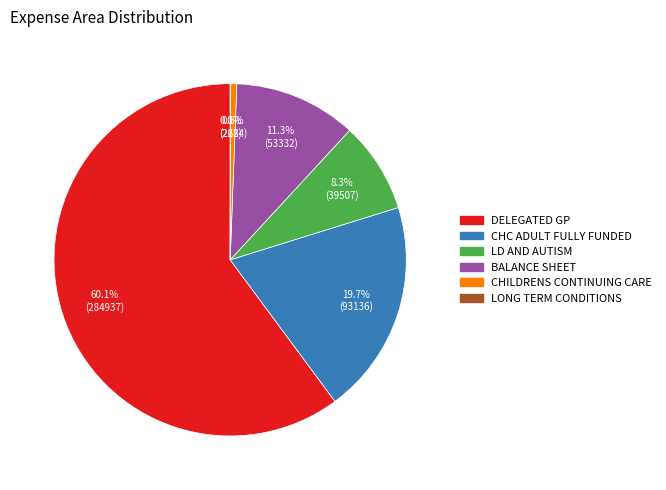

Which slice is the largest?

DELEGATED GP